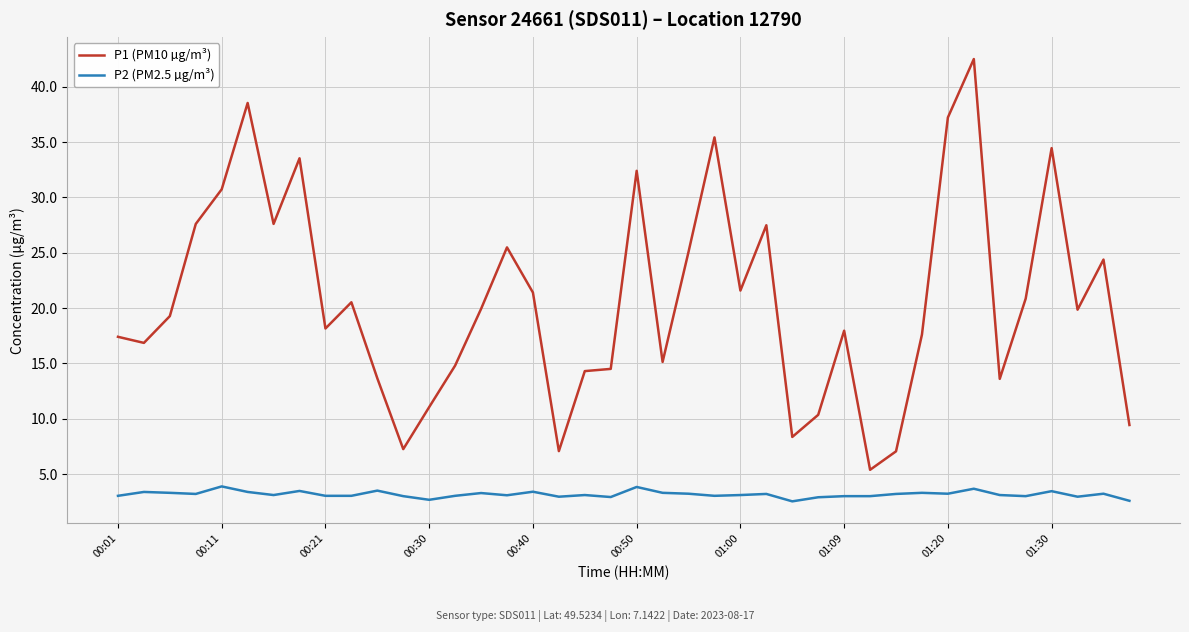

Which series has the largest range (max minus min)?

P1 (PM10 µg/m³)